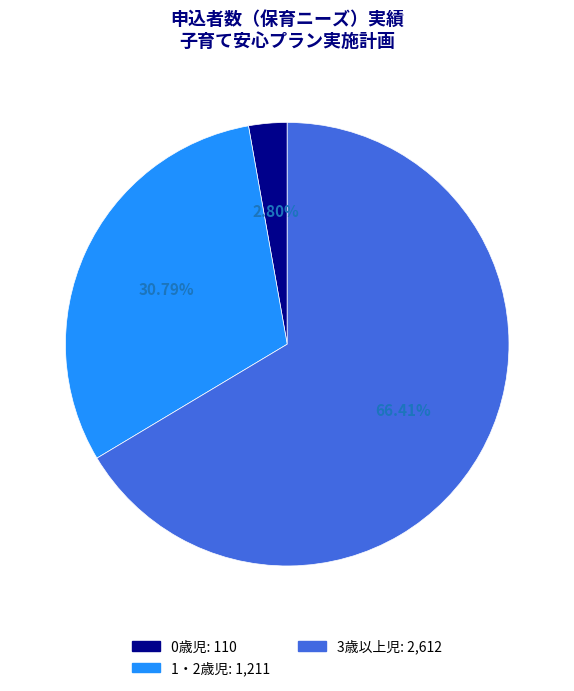

What is the total percentage of 1・2歳児 and 0歳児?

33.6%